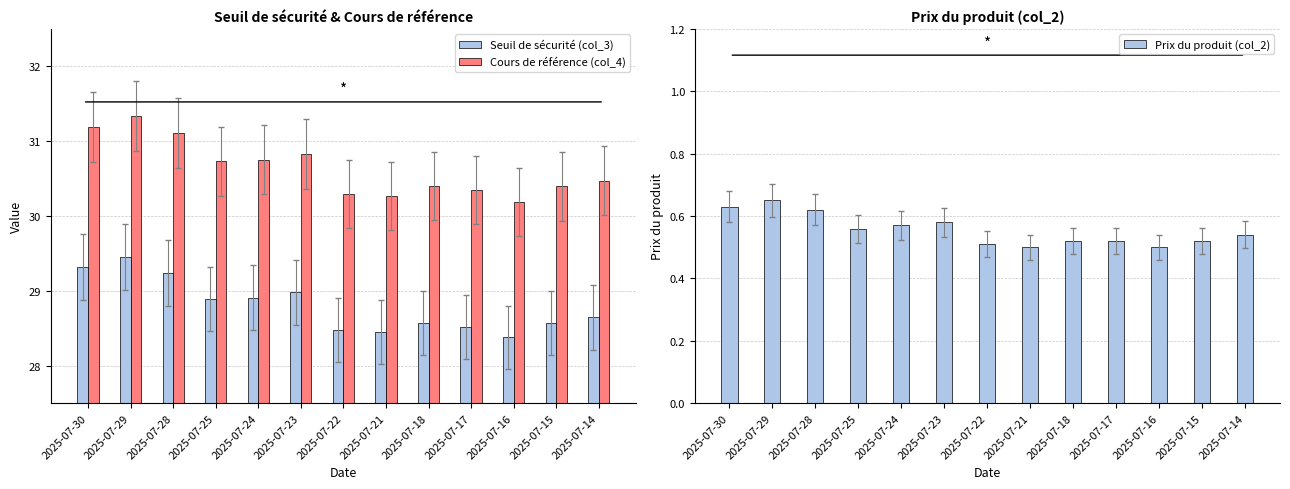

What is the value of the Cours de référence (col_4) bar at the 4th from the left?

30.7